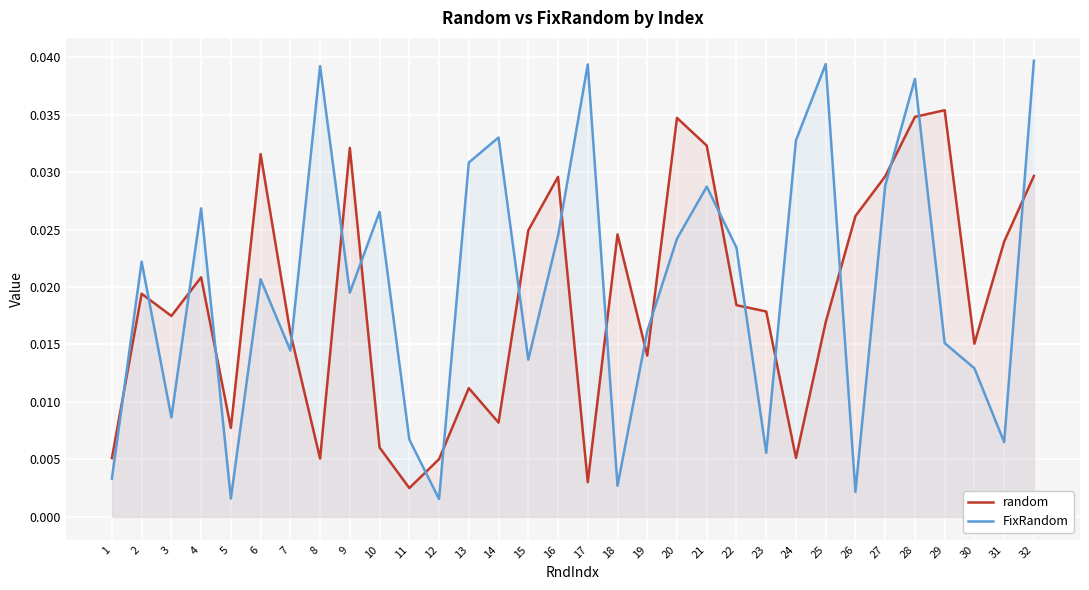

True or false: FixRandom has a value of 0.1 at 21.

False